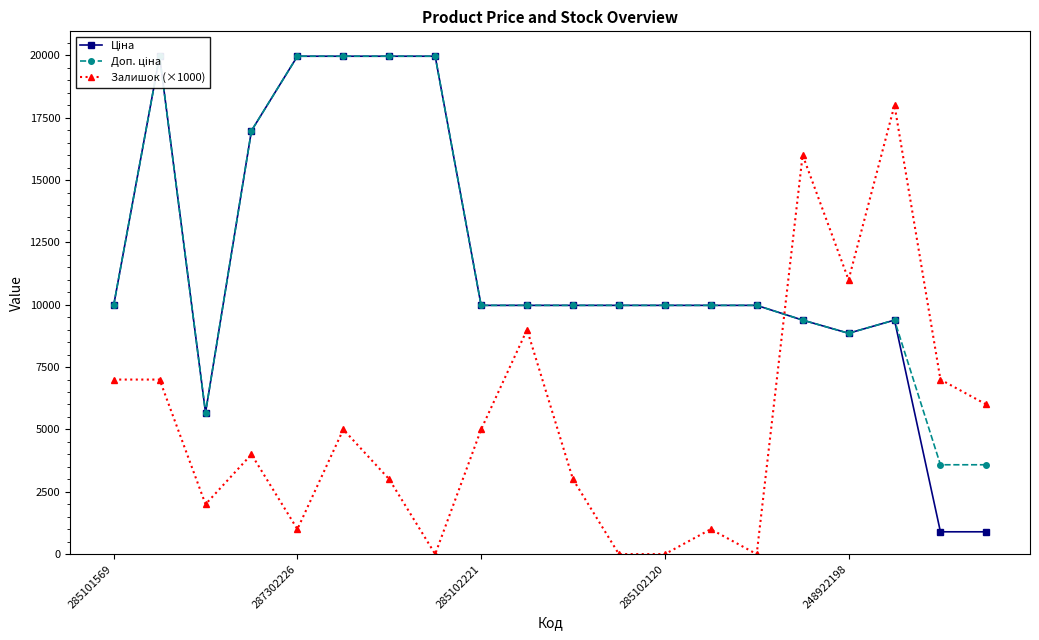

Which series has the largest total across all categories?

Доп. ціна